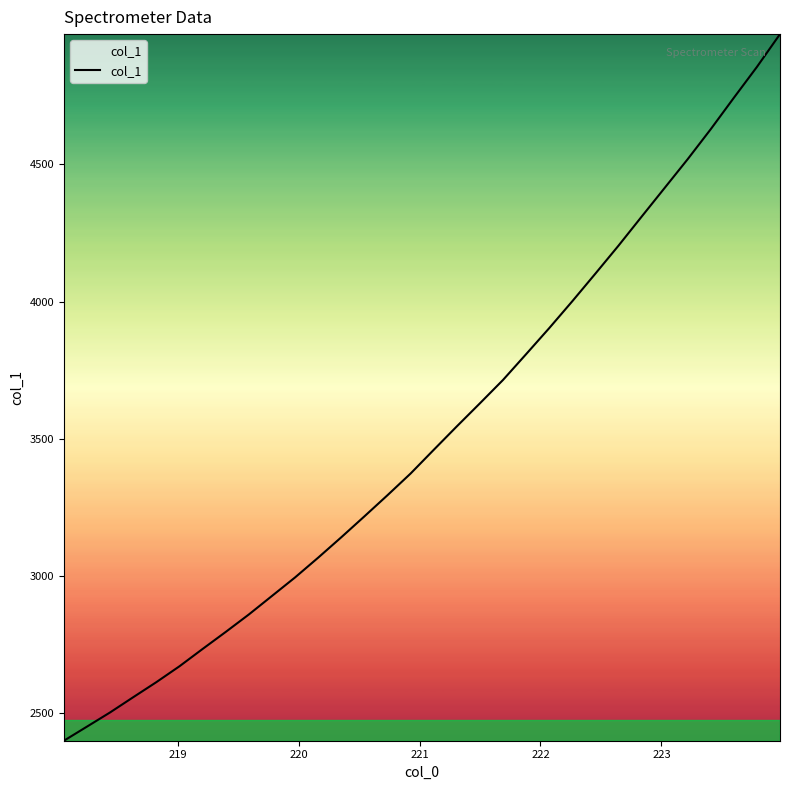

What is the greatest value displayed?

4975.6